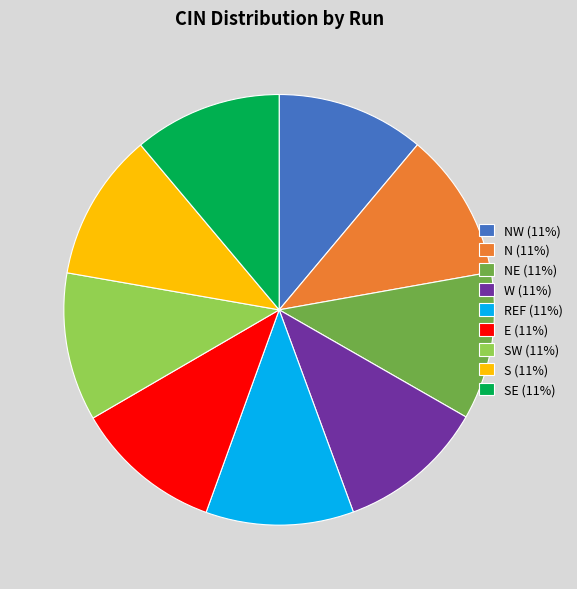

How many segments does this pie chart have?

9